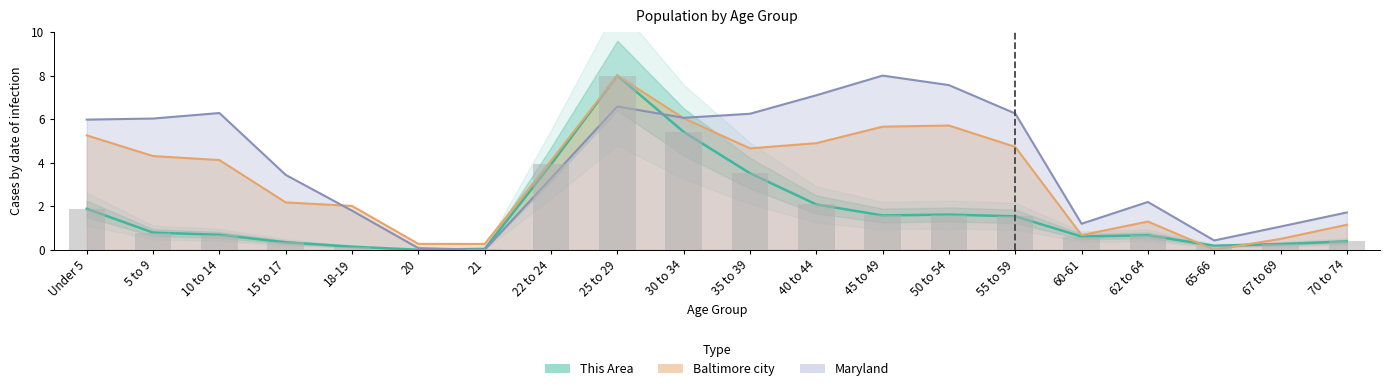

How many values in the This Area series exceed 0?

19